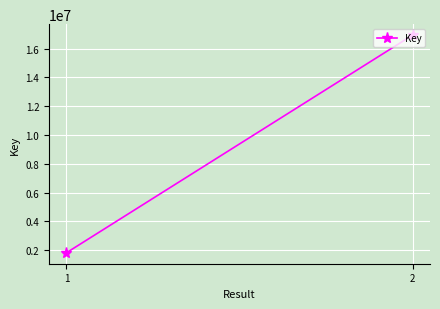

What is the difference between the values at 1 and 2?

15115339